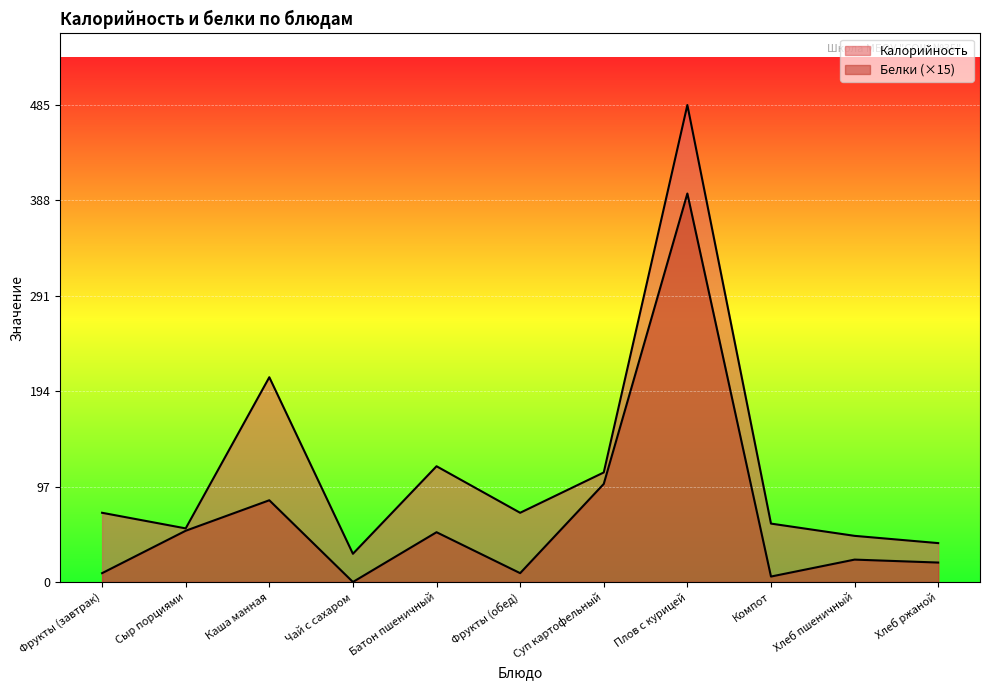

What is the difference between the maximum and minimum values in the Калорийность series?

457.1